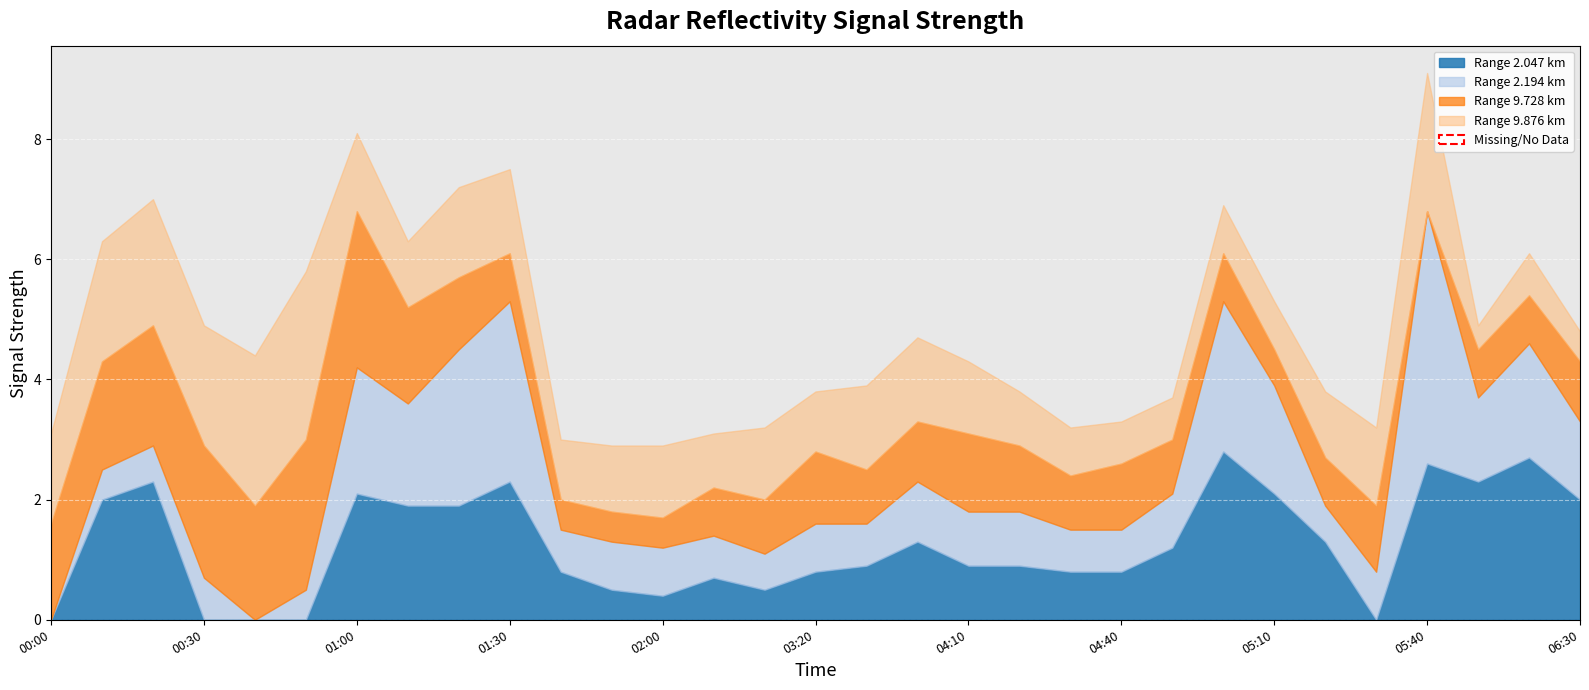

True or false: 9.876 and 10.171 cross at least once.

False